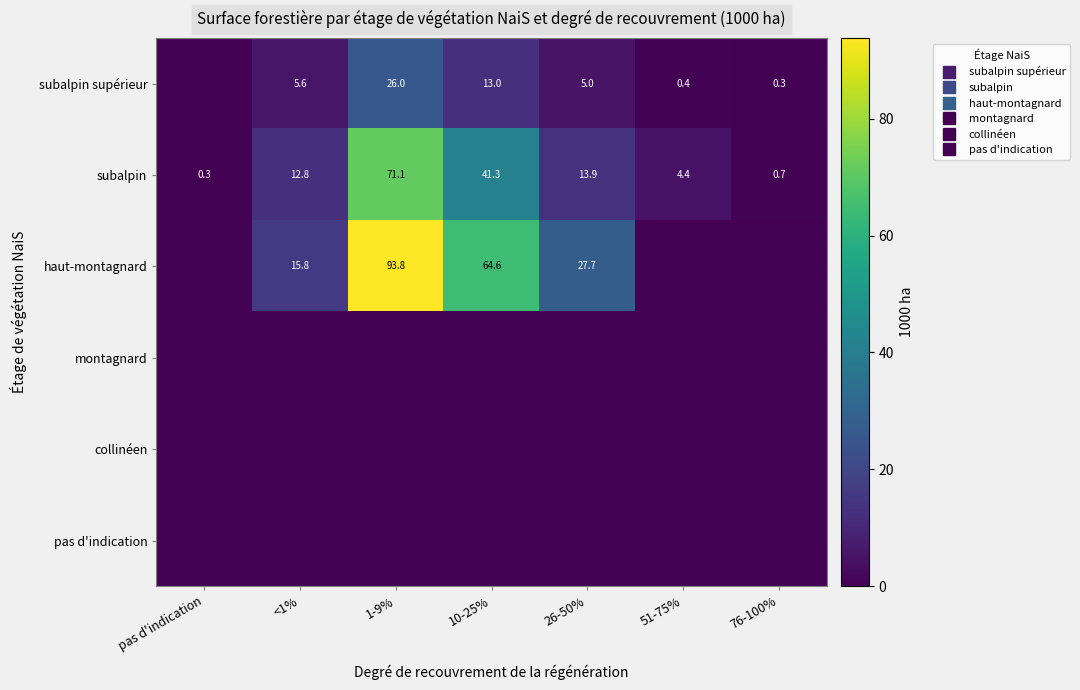

The collinéen series shows 0.0 at 26-50%. True or false?

True